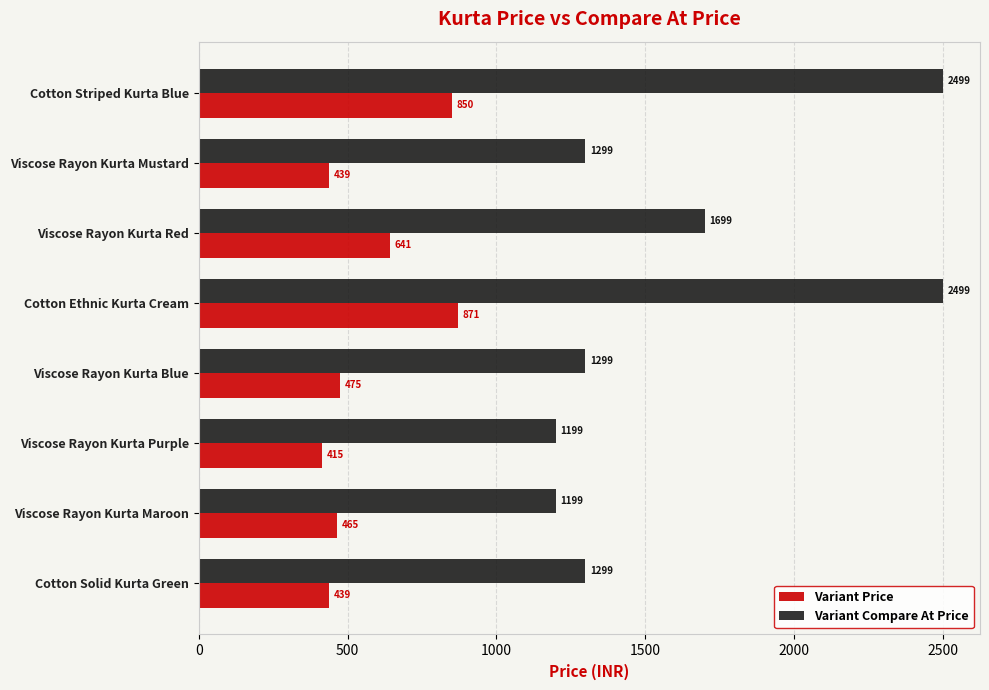

List the series in order of their peak value, highest first.

Variant Compare At Price, Variant Price